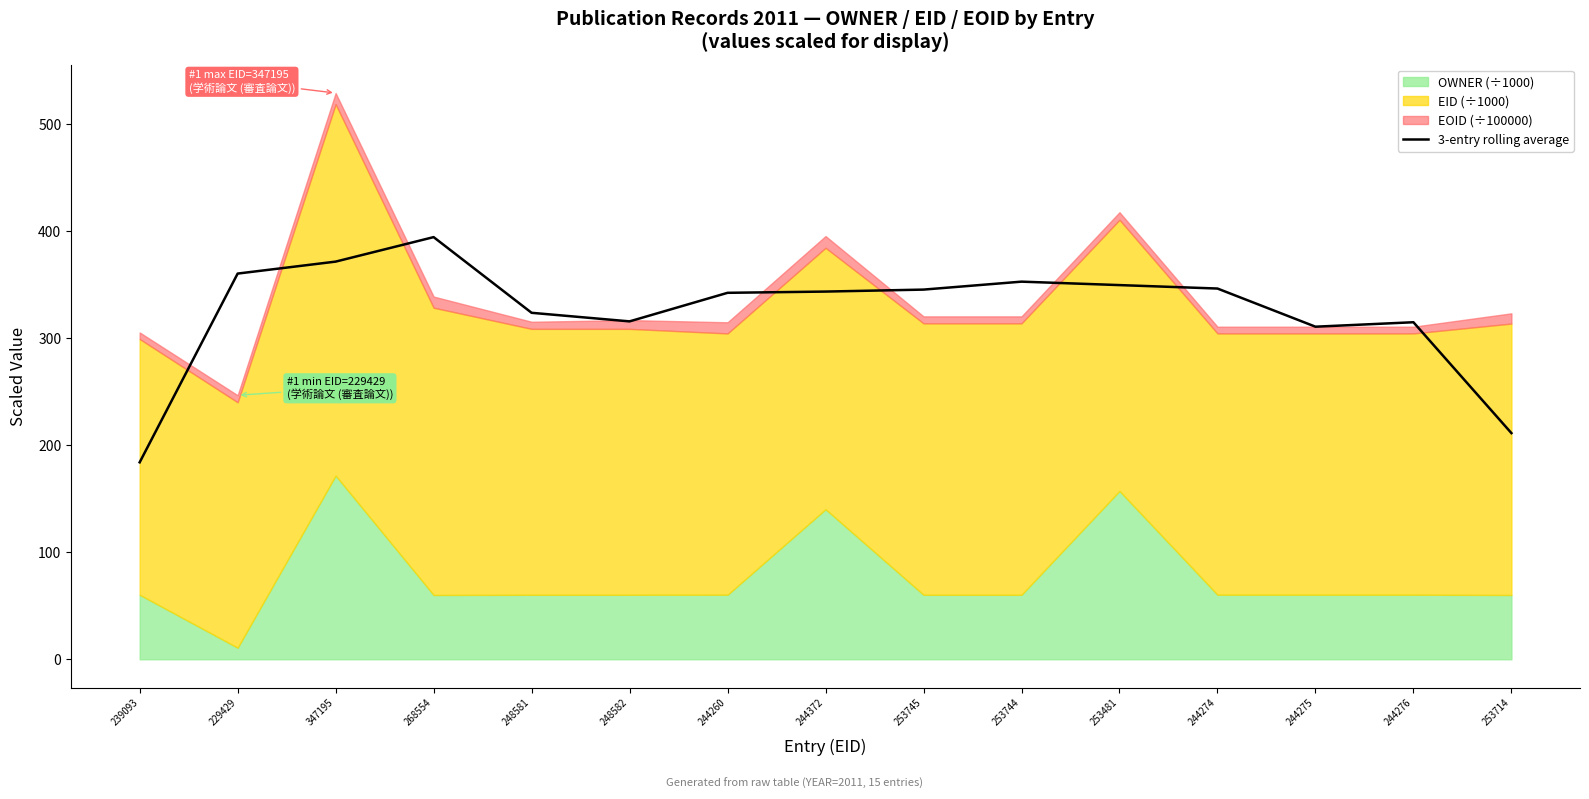

Read the value at 244372.

343.7